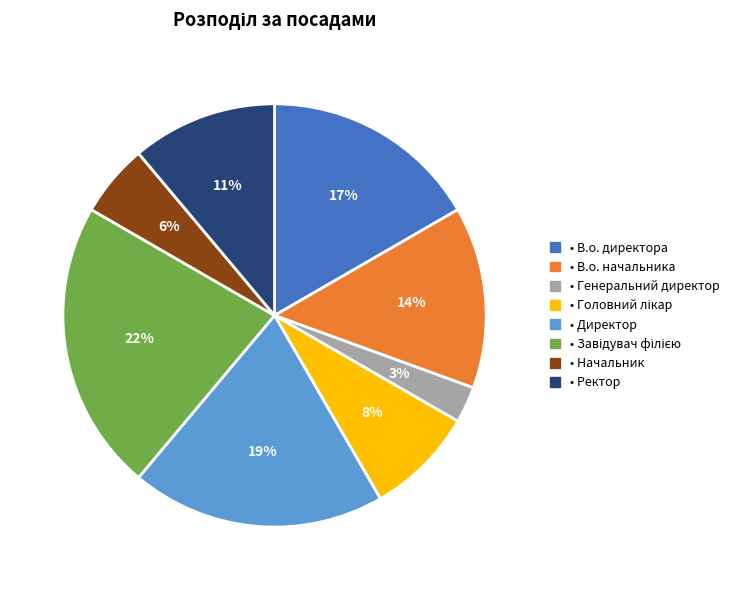

Rank the categories by value from highest to lowest.

Завідувач філією, Директор, В.о. директора, В.о. начальника, Ректор, Головний лікар, Начальник, Генеральний директор